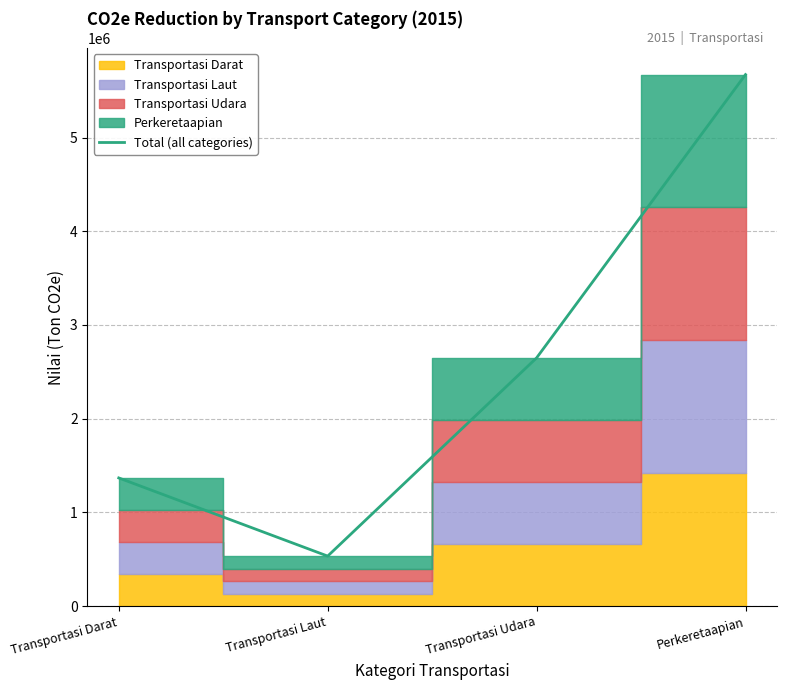

What is the ratio of the value at Transportasi Darat to the value at Transportasi Laut?

2.6